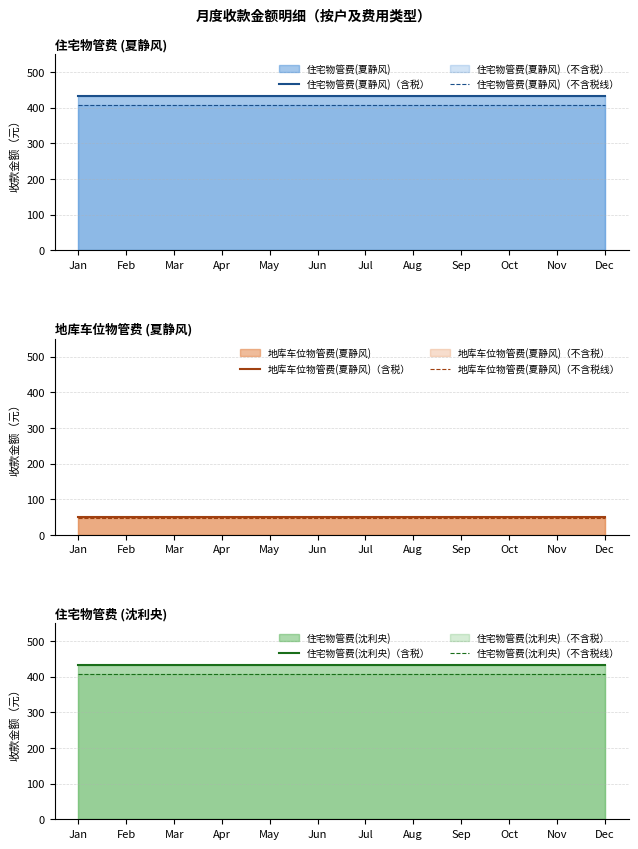

What is the highest value of the 住宅物管费(夏静风)（含税） series?

433.0